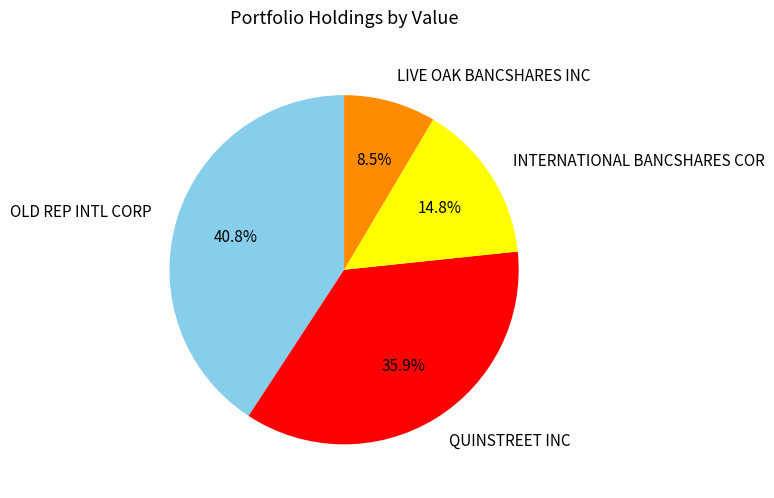

Which category has the biggest portion of the pie?

OLD REP INTL CORP